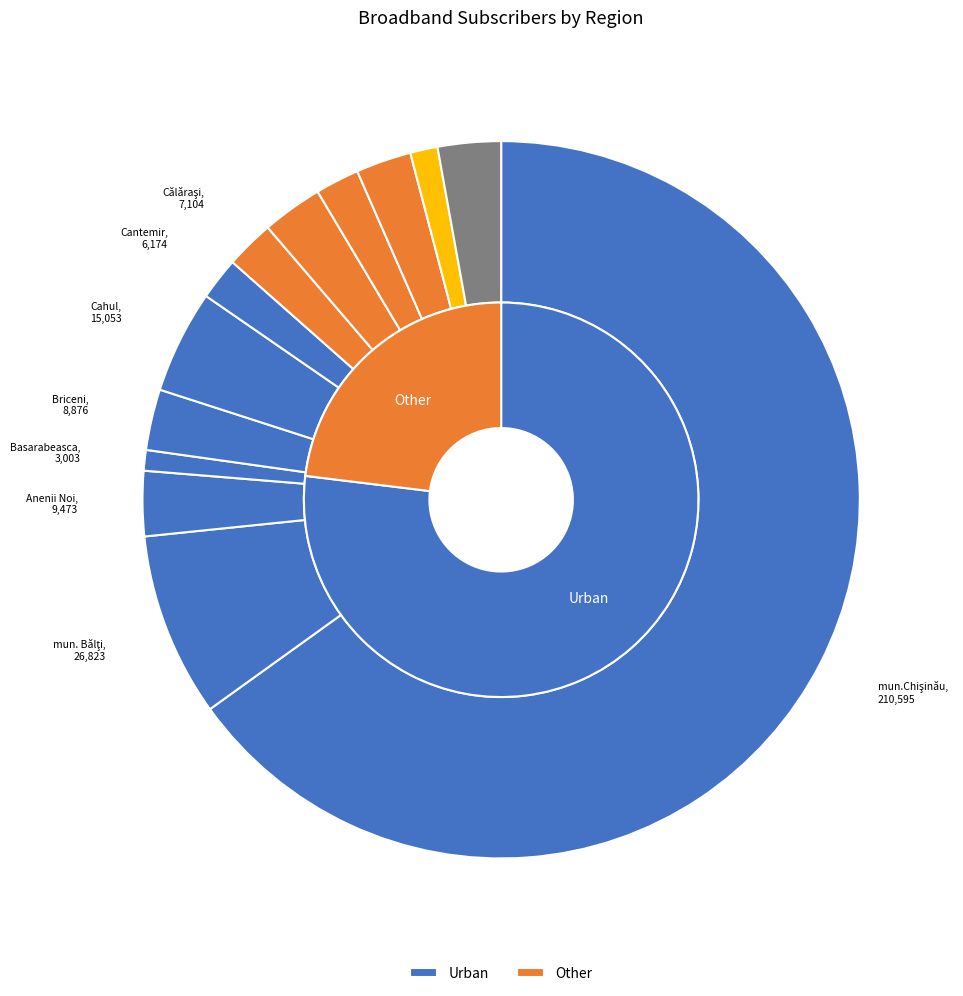

What percentage is the R.Drochia slice, to the nearest percent?

3%